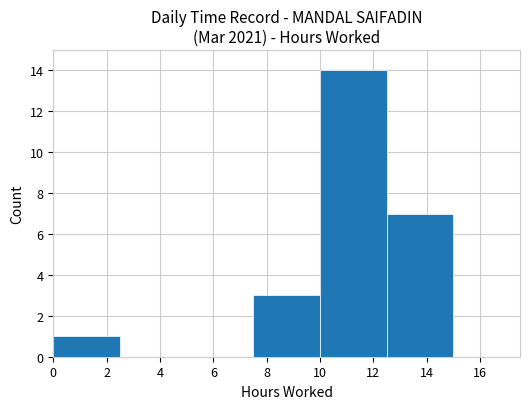

Is it true that the value at 6 is 0?

True